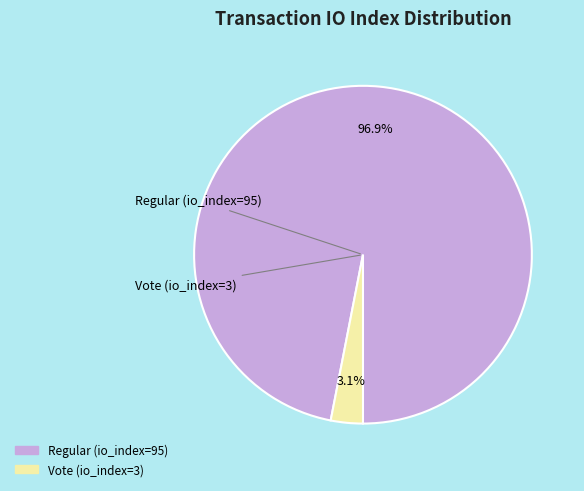

What is the largest slice in the pie chart?

Regular (io_index=95)